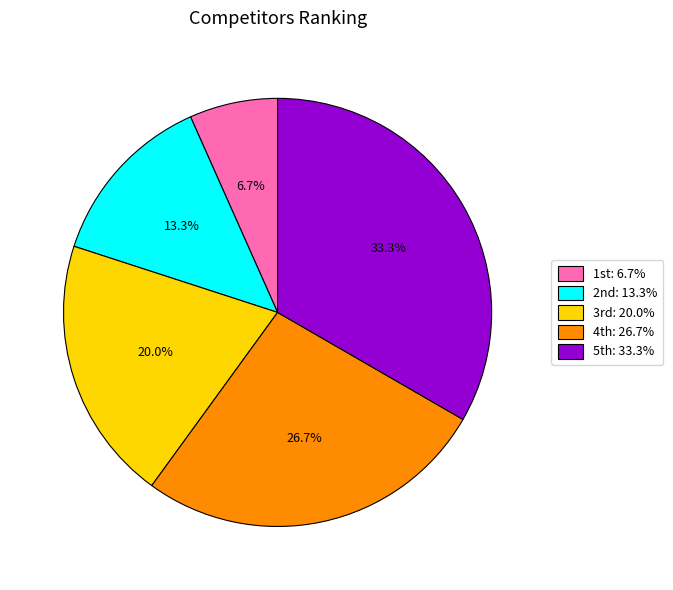

Is there a majority slice in this chart?

No